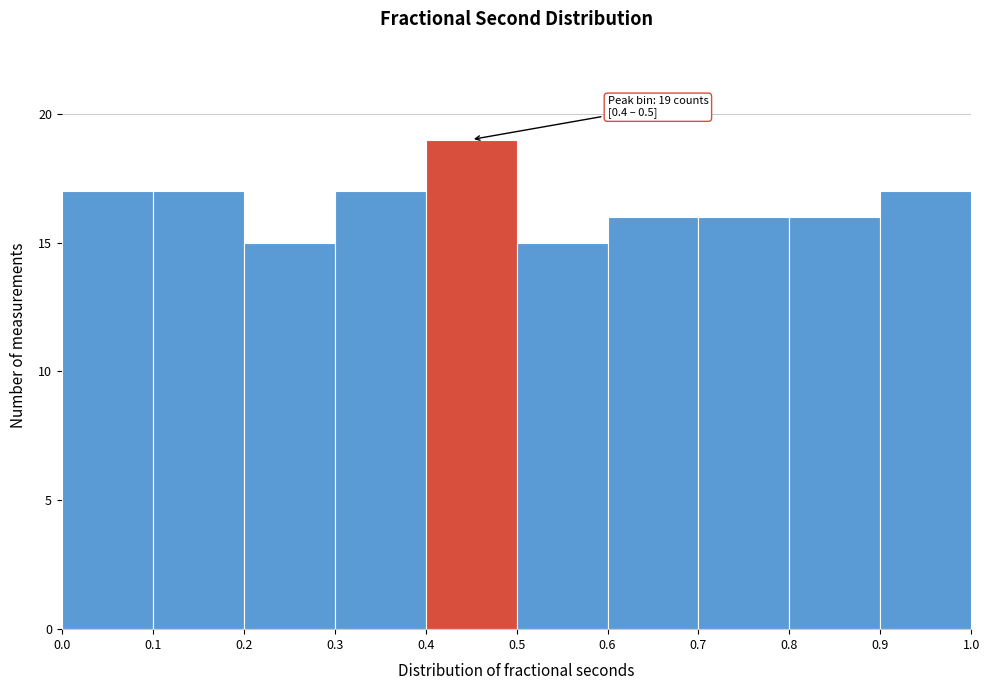

Which range on the x-axis has the tallest bar?

0.4 to 0.5